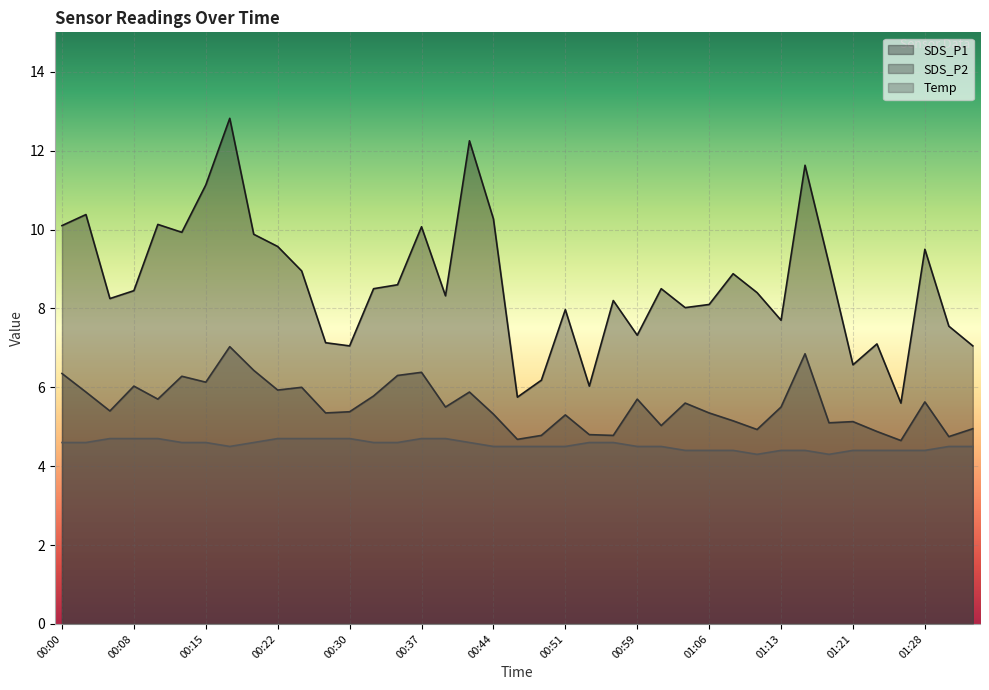

What is the value of the Temp point at the 15th from the left?

4.6